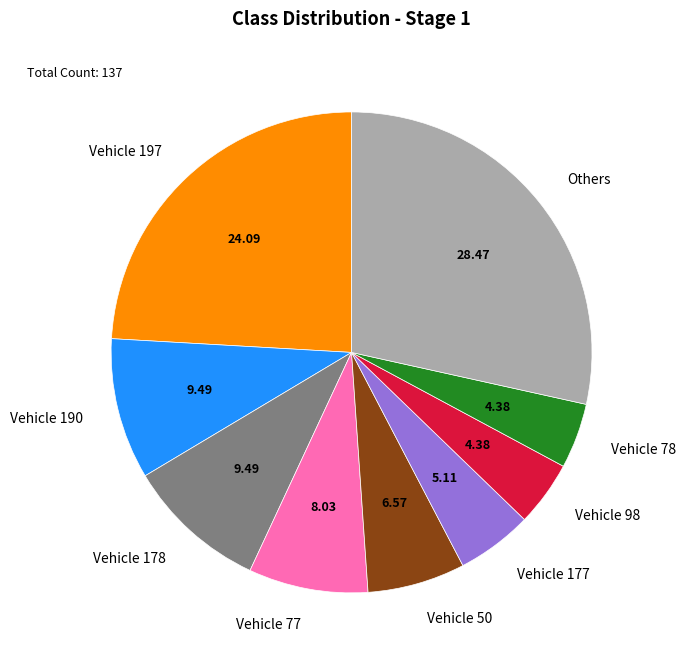

Is there a majority slice in this chart?

No